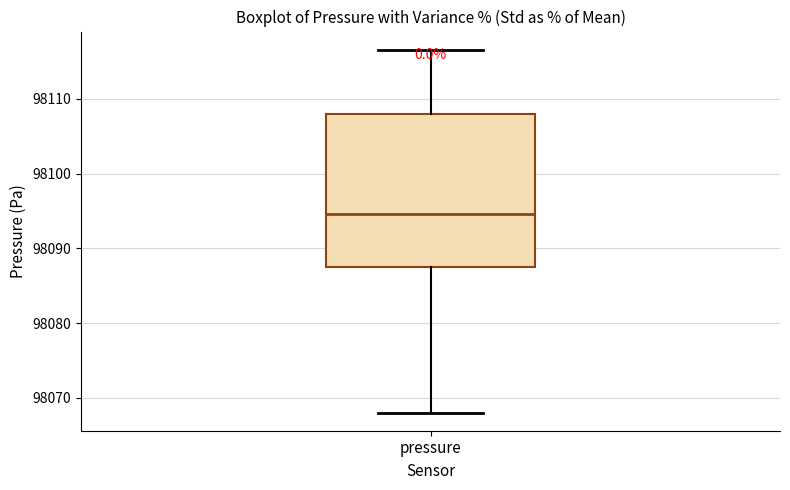

Where does the upper whisker of the box for pressure end on the y-axis? The values are not printed on the chart, so give them approximately, as read against the axis.

98117